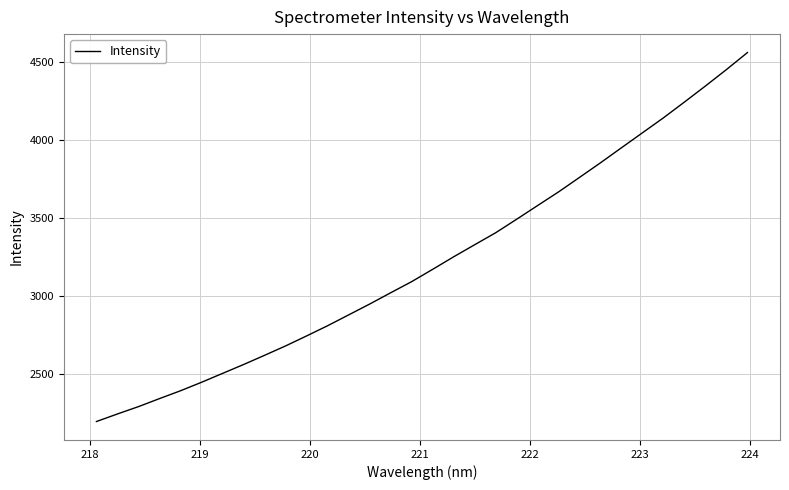

How many distinct data groups are displayed?

1